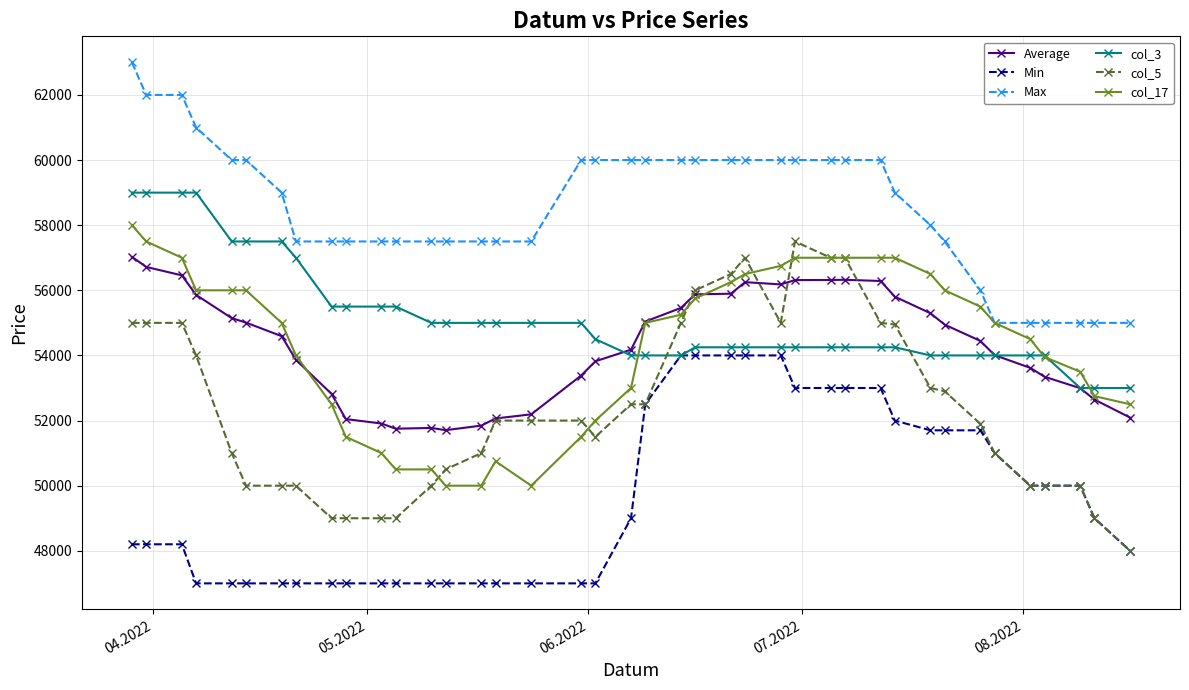

True or false: Min and Average intersect in this chart.

False